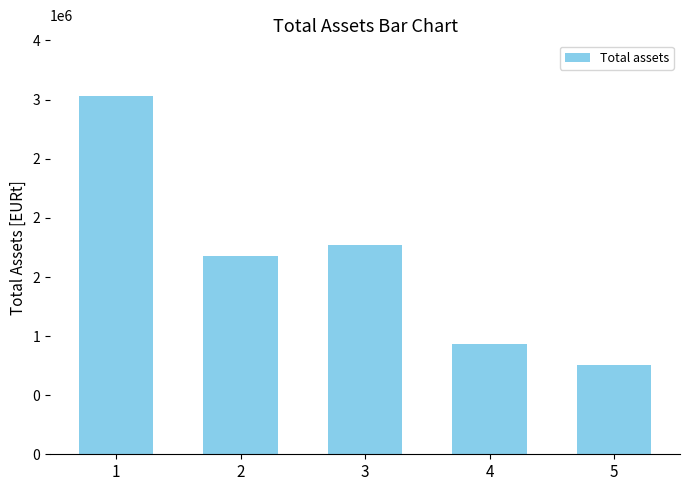

Where does the data first go above 1677099?

1